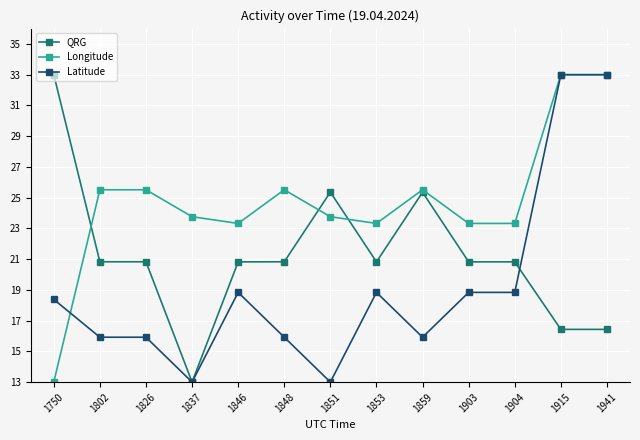

Between which two adjacent categories do Latitude and Longitude first intersect?

1750 and 1802